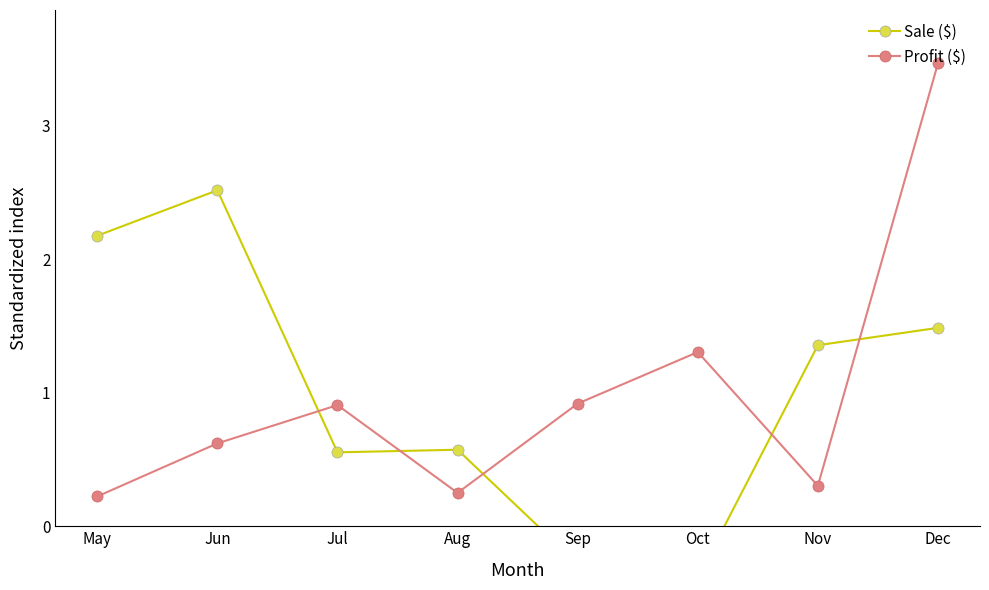

True or false: Sale ($) and Profit ($) intersect in this chart.

True